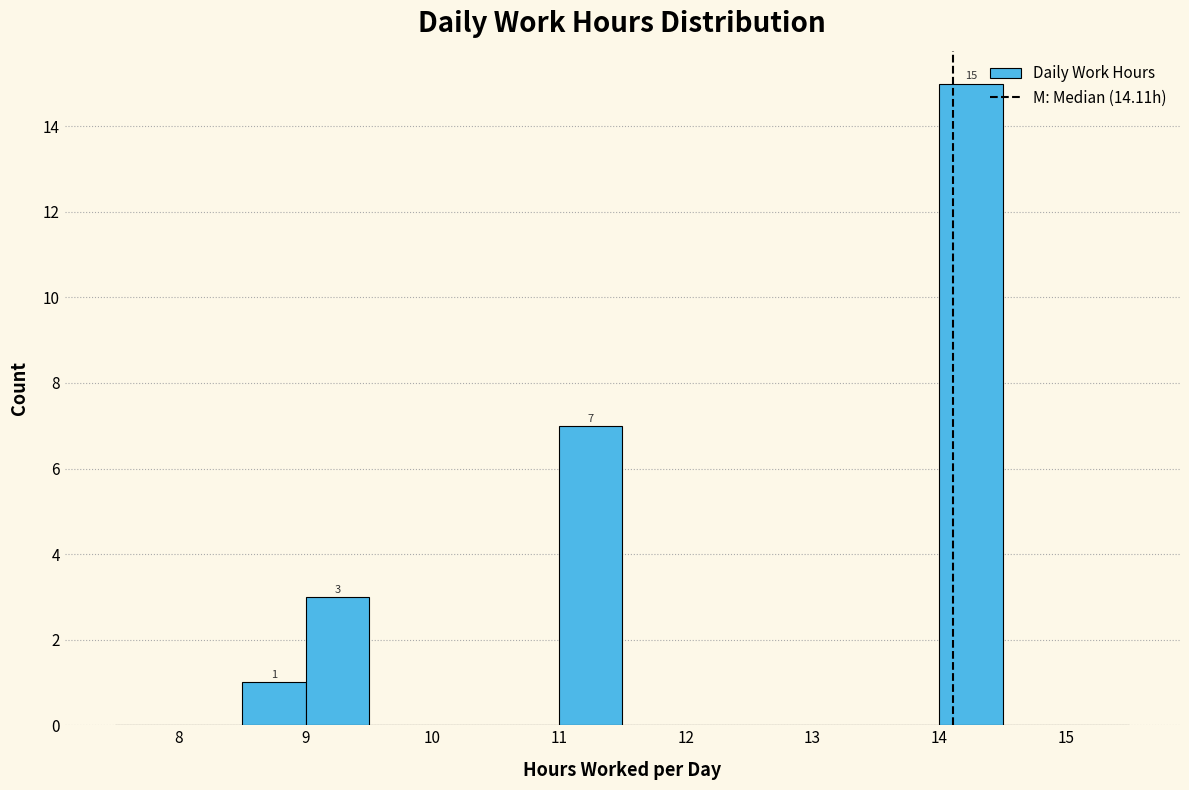

Over which range of the x-axis is the bar tallest?

14.0 to 14.5